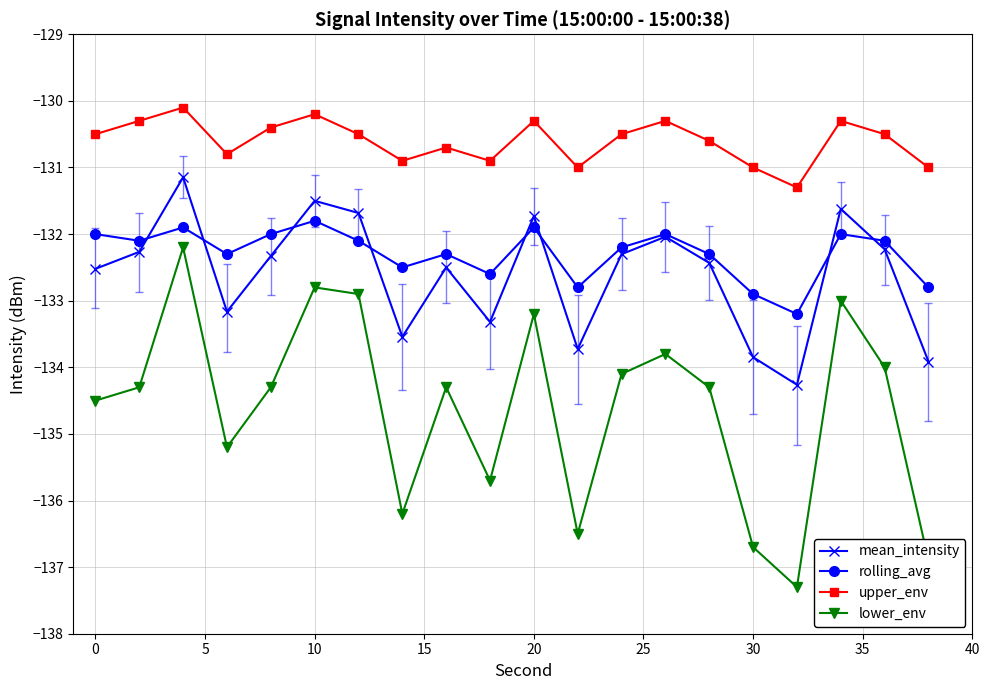

What is the minimum value shown in the chart?

-137.3